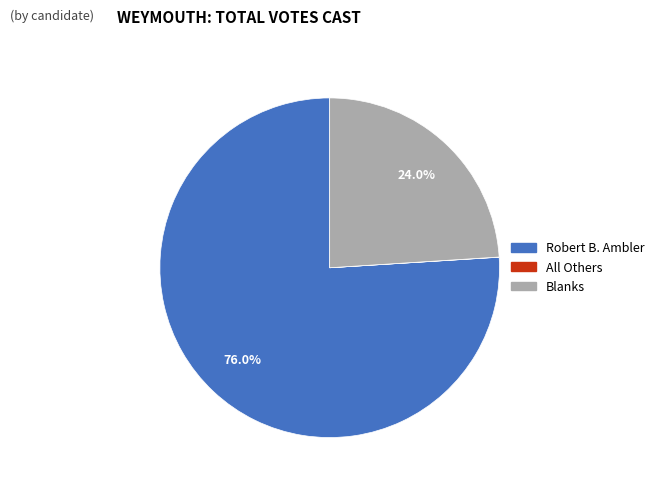

Which has a higher value, Robert B. Ambler or Blanks?

Robert B. Ambler